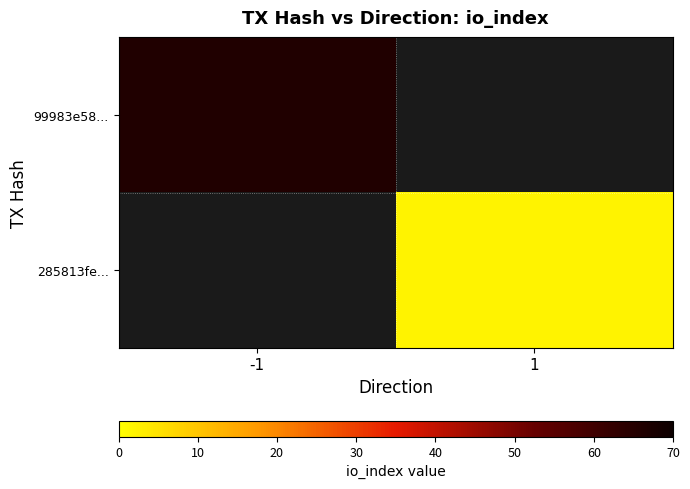

How many positive values does the 285813fe... series have?

1